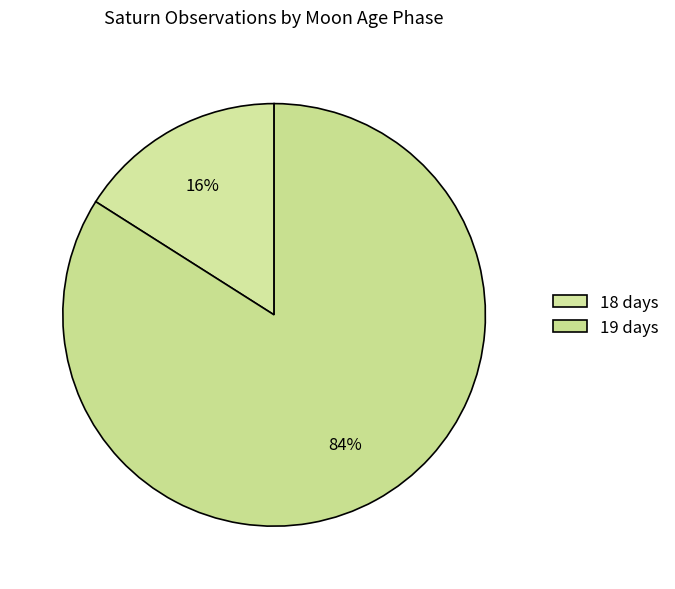

Which category accounts for the majority?

19 days